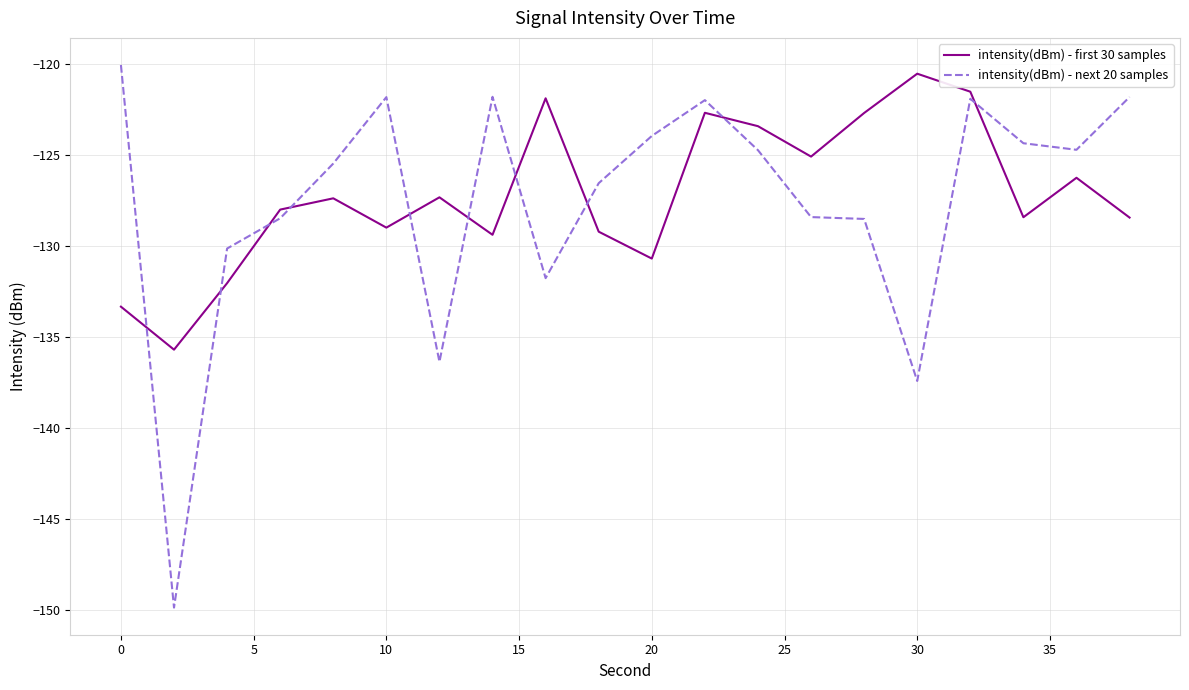

Which series has the largest range (max minus min)?

intensity(dBm) - next 20 samples